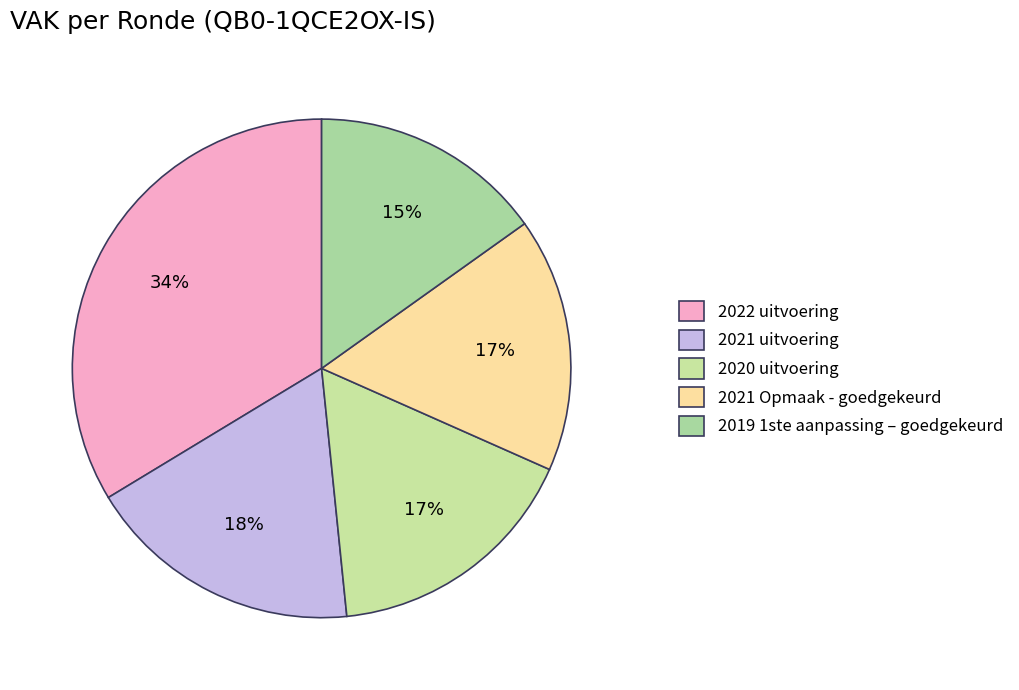

To the nearest percent, what is the average slice percentage?

20%